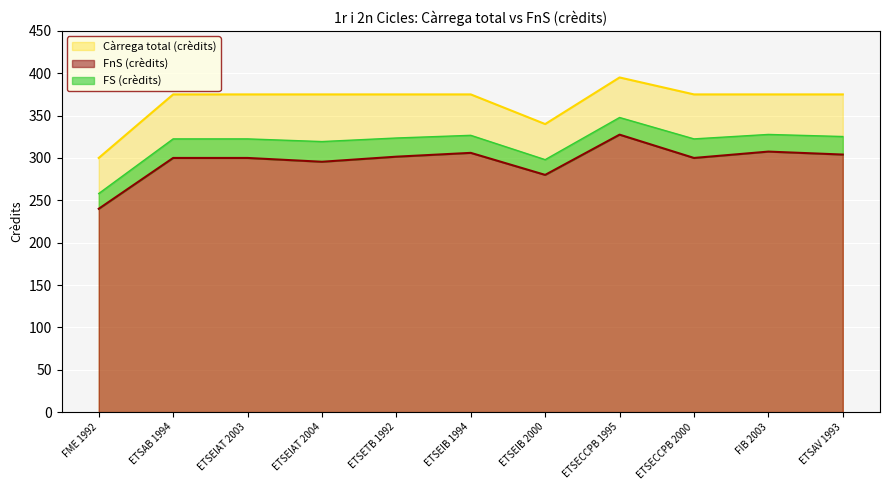

Between ETSAV 1993 and ETSECCPB 1995, which is larger?

ETSECCPB 1995